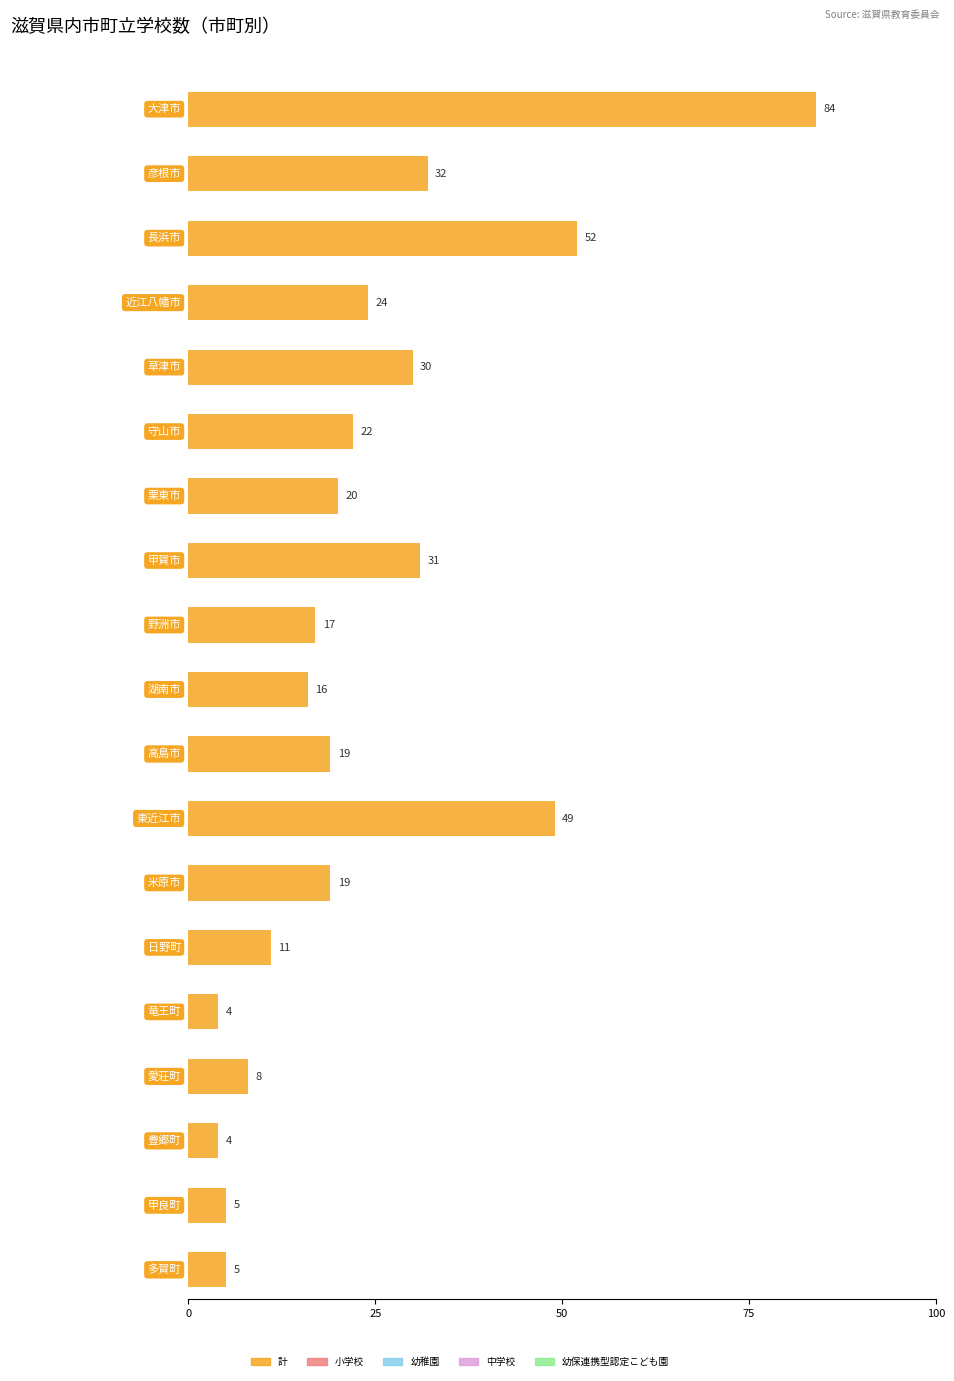

At which category is the sum across all series the highest?

大津市